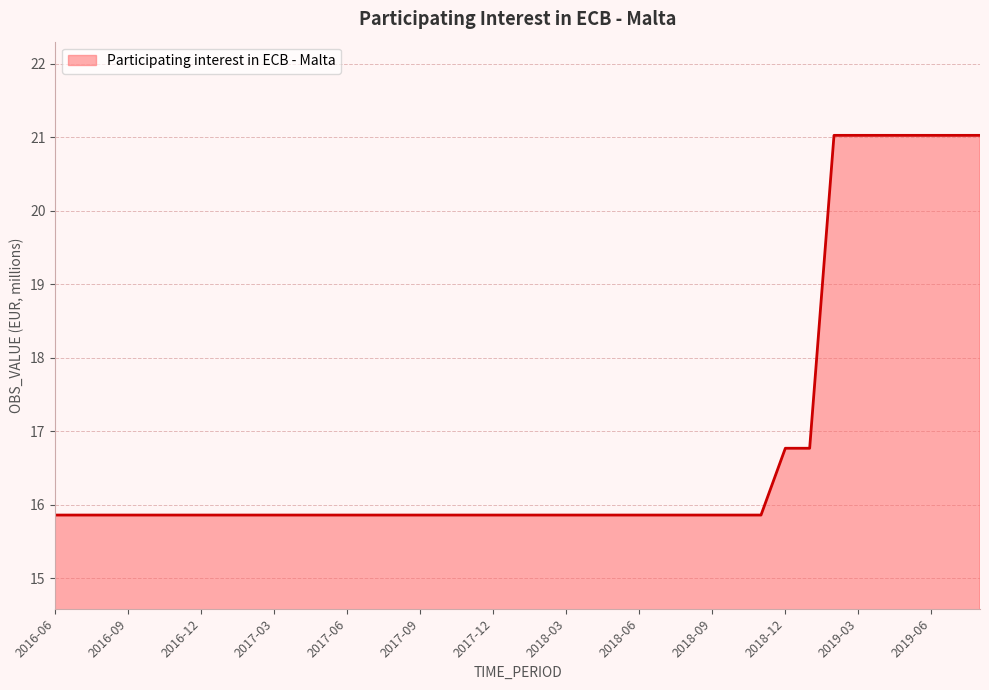

What is the average value?

16.8